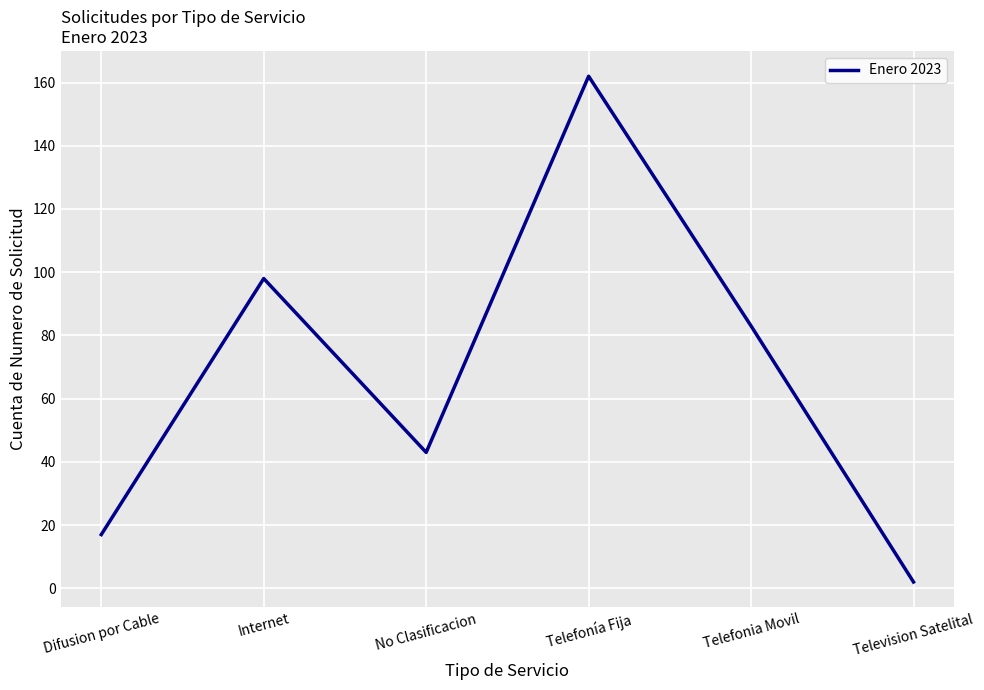

What is the greatest value displayed?

162